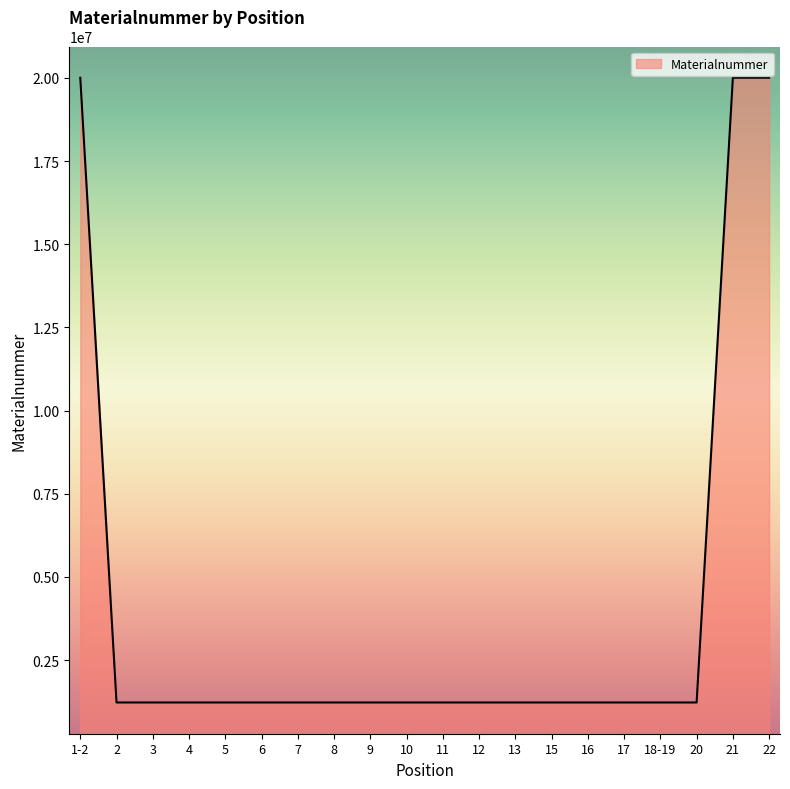

What is the maximum value shown in the chart?

20006752